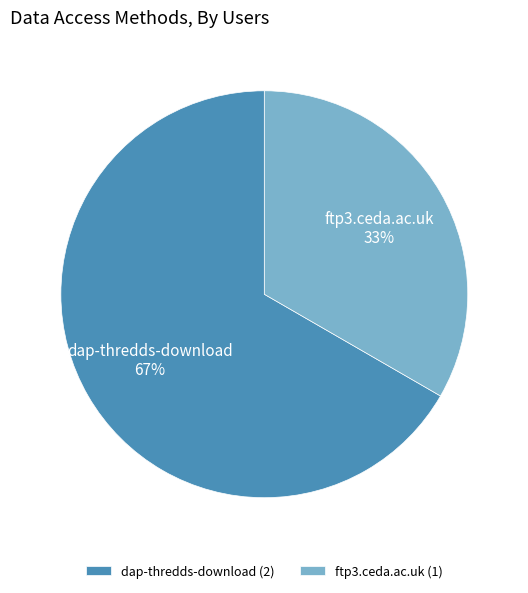

Is the sum of ftp3.ceda.ac.uk and dap-thredds-download greater than half?

Yes